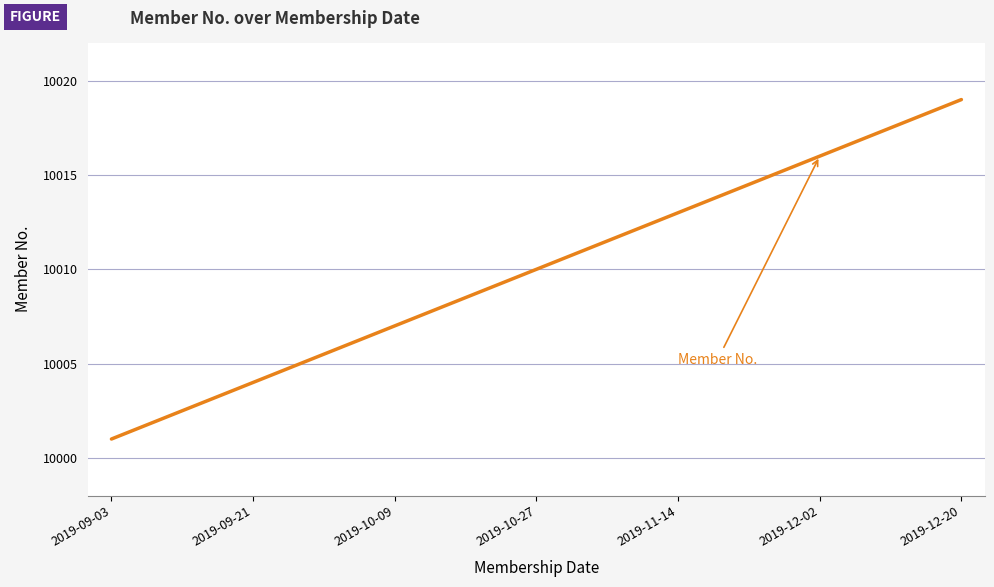

What is the smallest value displayed?

10001